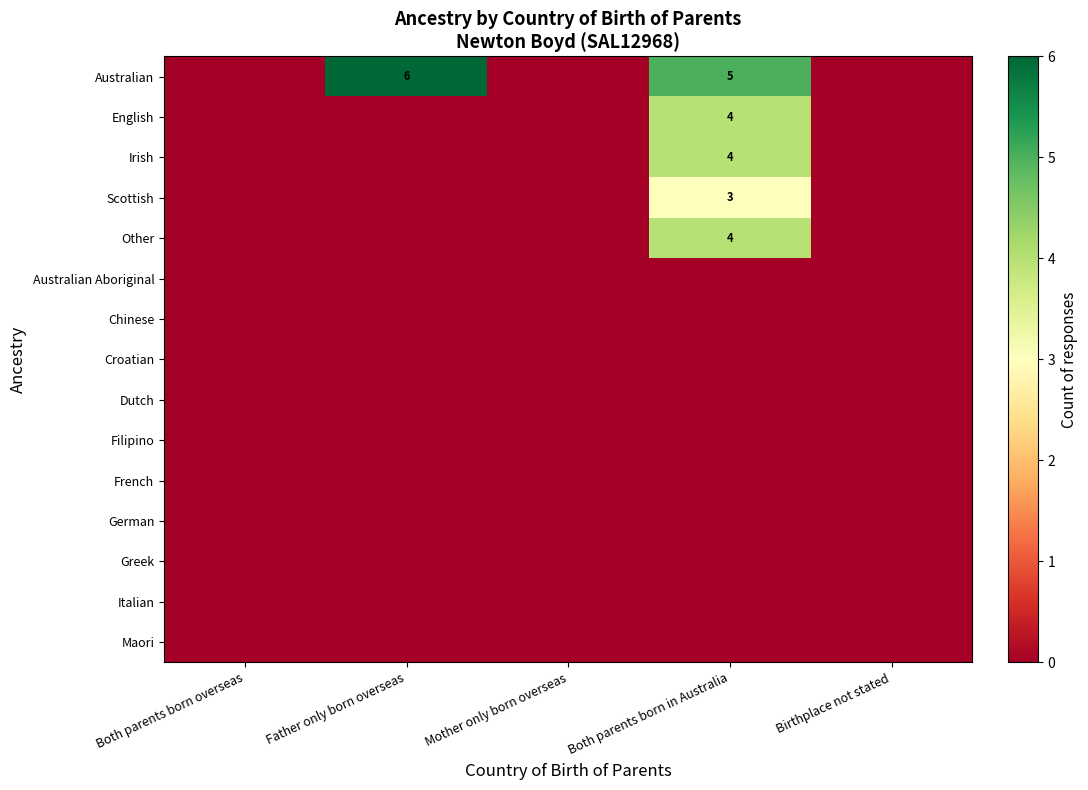

How many data points does each series have?

5